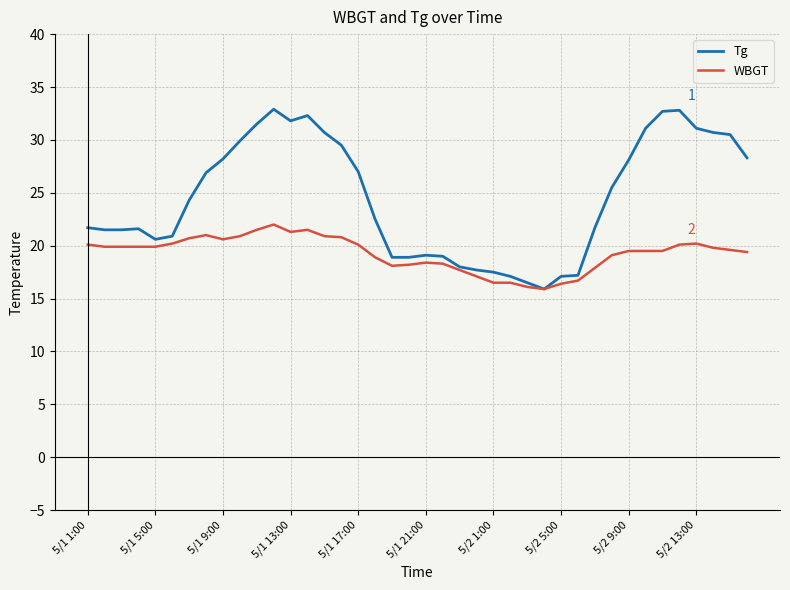

What is the maximum value for Tg?

32.9